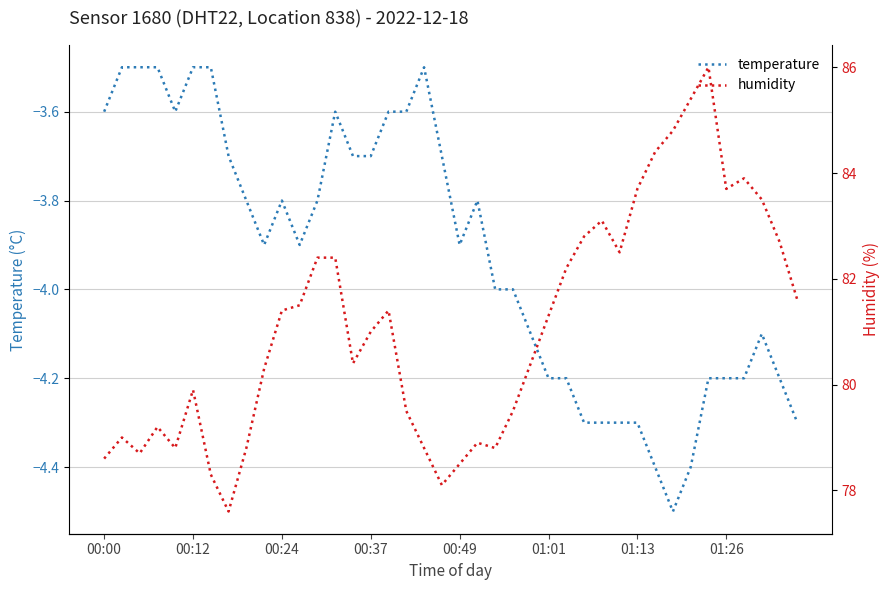

Is this an area chart (filled region under the line)?

No